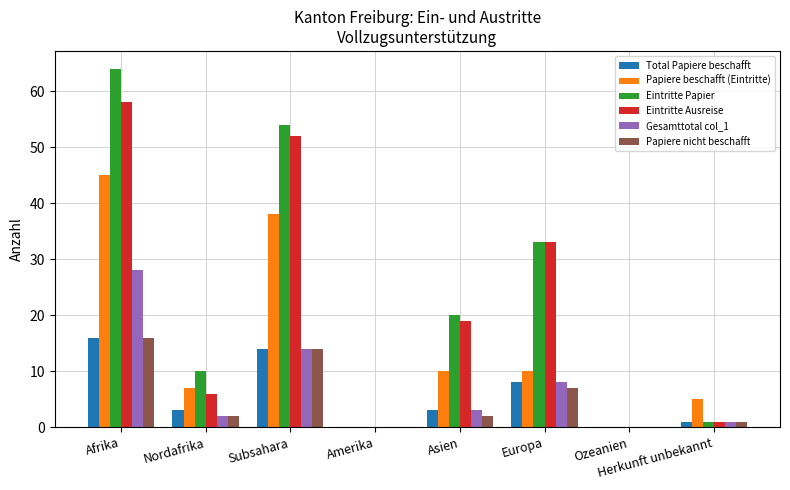

Reading left to right, extract all data points from this chart.

Total Papiere beschafft: Afrika=16	Nordafrika=3	Subsahara=14	Amerika=0	Asien=3	Europa=8	Ozeanien=0	Herkunft unbekannt=1
Papiere beschafft (Eintritte): Afrika=45	Nordafrika=7	Subsahara=38	Amerika=0	Asien=10	Europa=10	Ozeanien=0	Herkunft unbekannt=5
Eintritte Papier: Afrika=64	Nordafrika=10	Subsahara=54	Amerika=0	Asien=20	Europa=33	Ozeanien=0	Herkunft unbekannt=1
Eintritte Ausreise: Afrika=58	Nordafrika=6	Subsahara=52	Amerika=0	Asien=19	Europa=33	Ozeanien=0	Herkunft unbekannt=1
Gesamttotal col_1: Afrika=28	Nordafrika=2	Subsahara=14	Amerika=0	Asien=3	Europa=8	Ozeanien=0	Herkunft unbekannt=1
Papiere nicht beschafft: Afrika=16	Nordafrika=2	Subsahara=14	Amerika=0	Asien=2	Europa=7	Ozeanien=0	Herkunft unbekannt=1